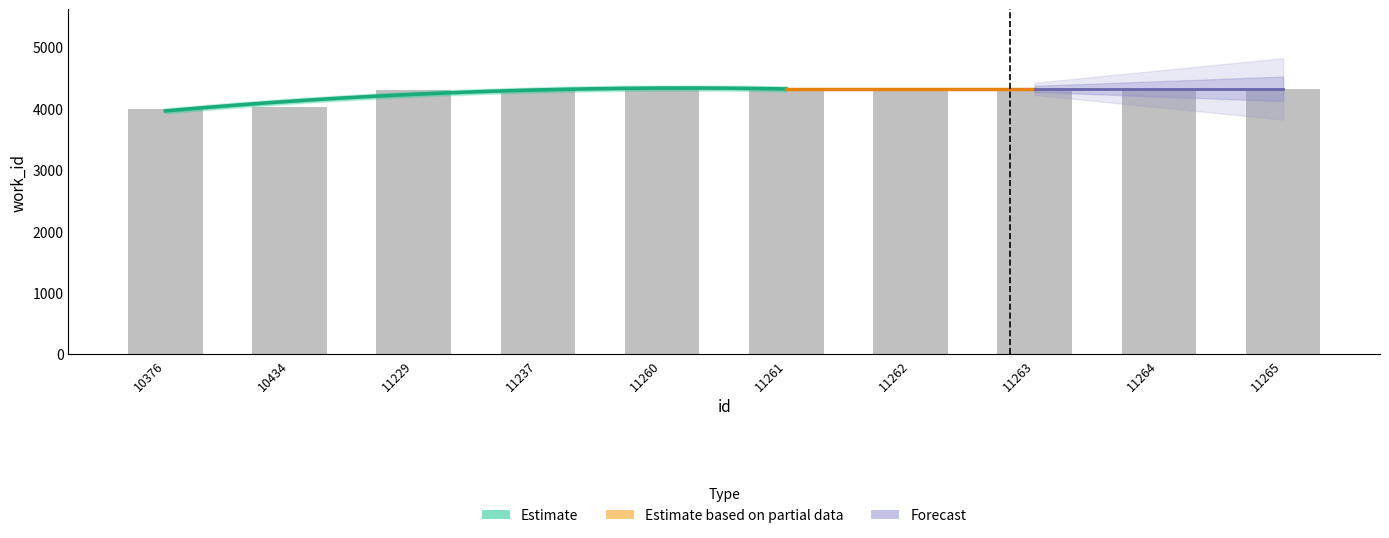

Between 10434 and 10376, which is larger?

10434